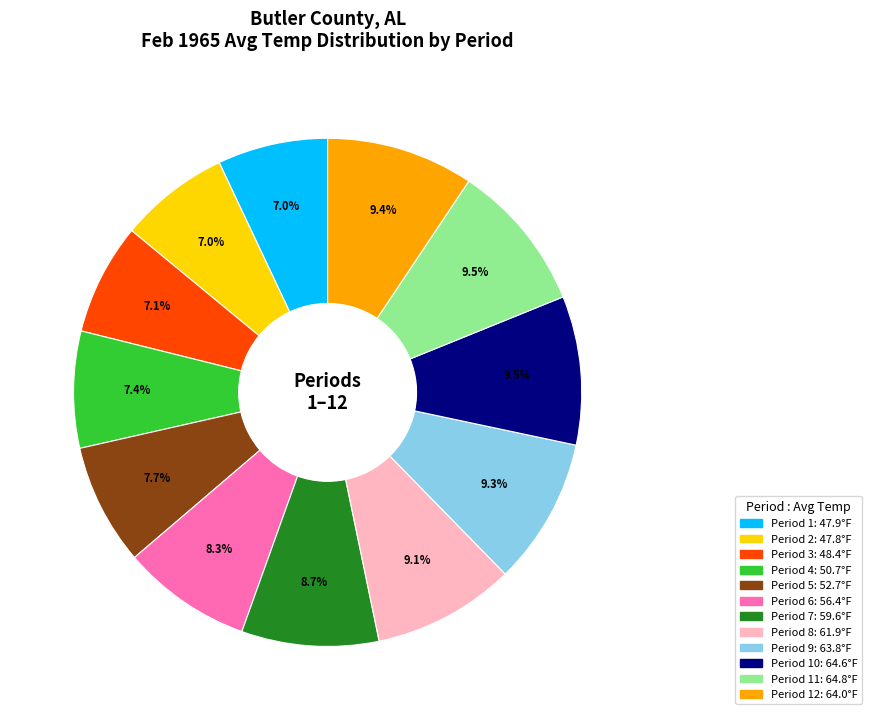

Is there any slice that represents more than half of the pie?

No